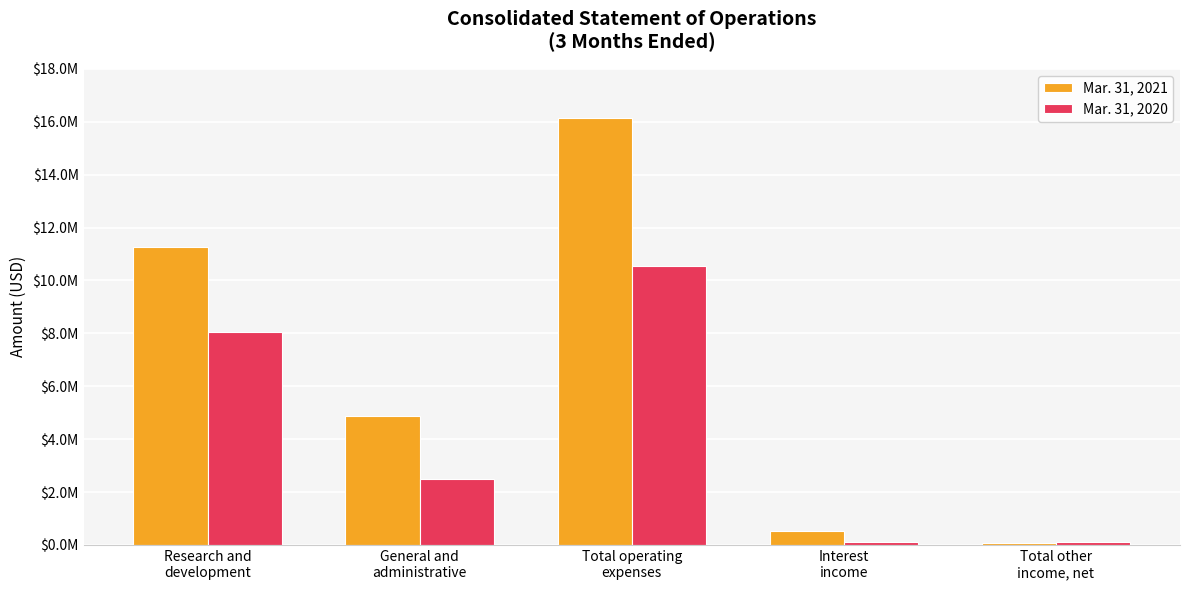

How many distinct data groups are displayed?

2